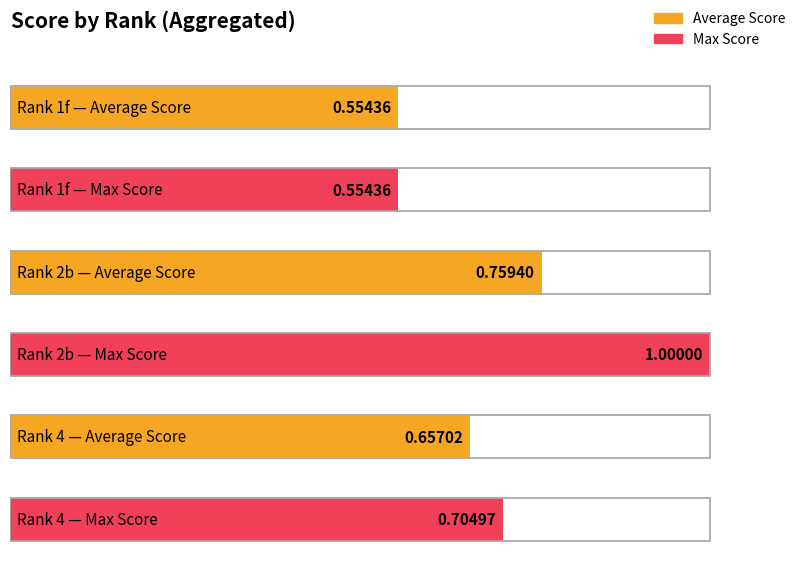

Reading right to left, extract all data points from this chart.

Average Score: 4=0.6	2b=0.8	1f=0.6
Max Score: 4=0.7	2b=1.0	1f=0.6